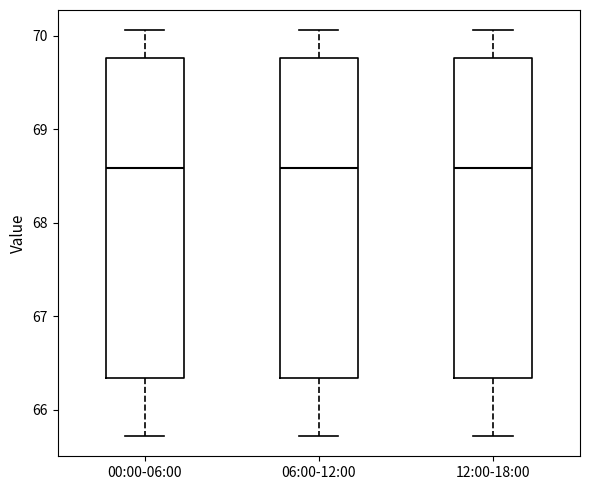

Reading left to right, transcribe this box plot: for each box, give where its median line is, the range the box spans, and where its two whiskers end, as read against the y-axis. The values are not printed on the chart, so give them approximately, as read against the axis.

00:00-06:00: median 68.6, box 66.3 to 69.8, whiskers 65.7 to 70.1
06:00-12:00: median 68.6, box 66.3 to 69.8, whiskers 65.7 to 70.1
12:00-18:00: median 68.6, box 66.3 to 69.8, whiskers 65.7 to 70.1